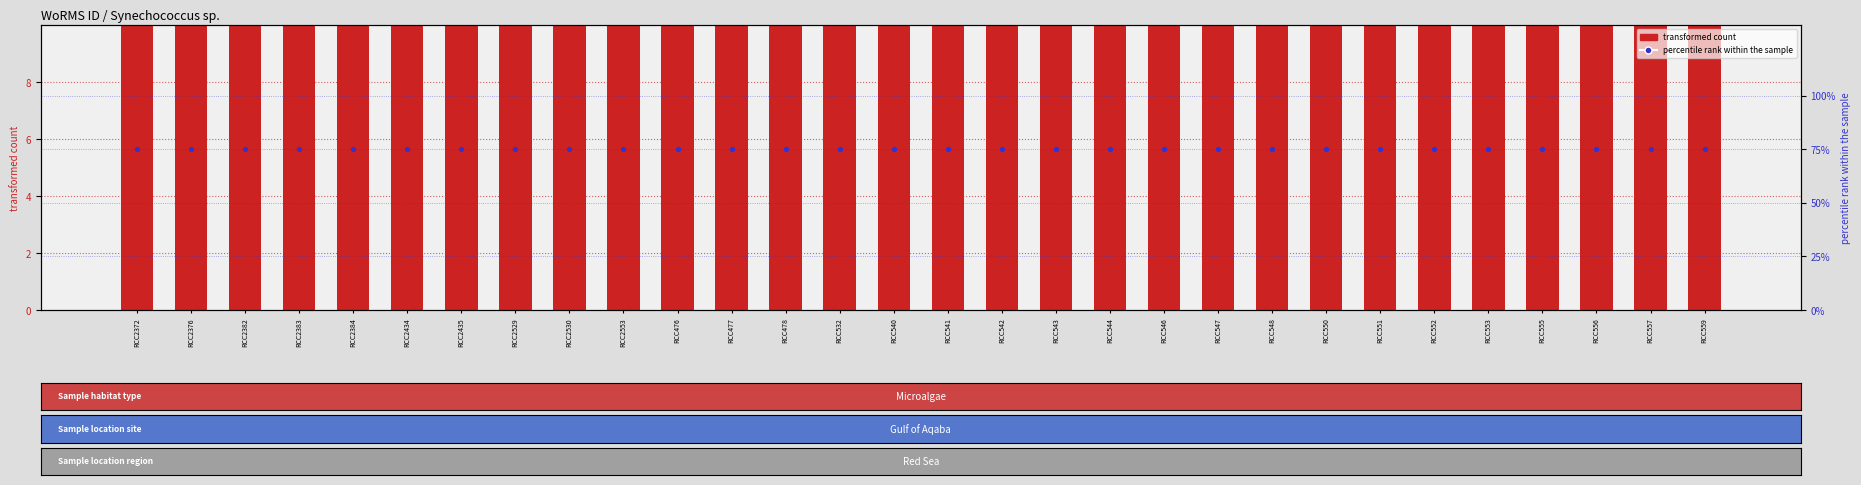

Which series has the largest total across all categories?

transformed count